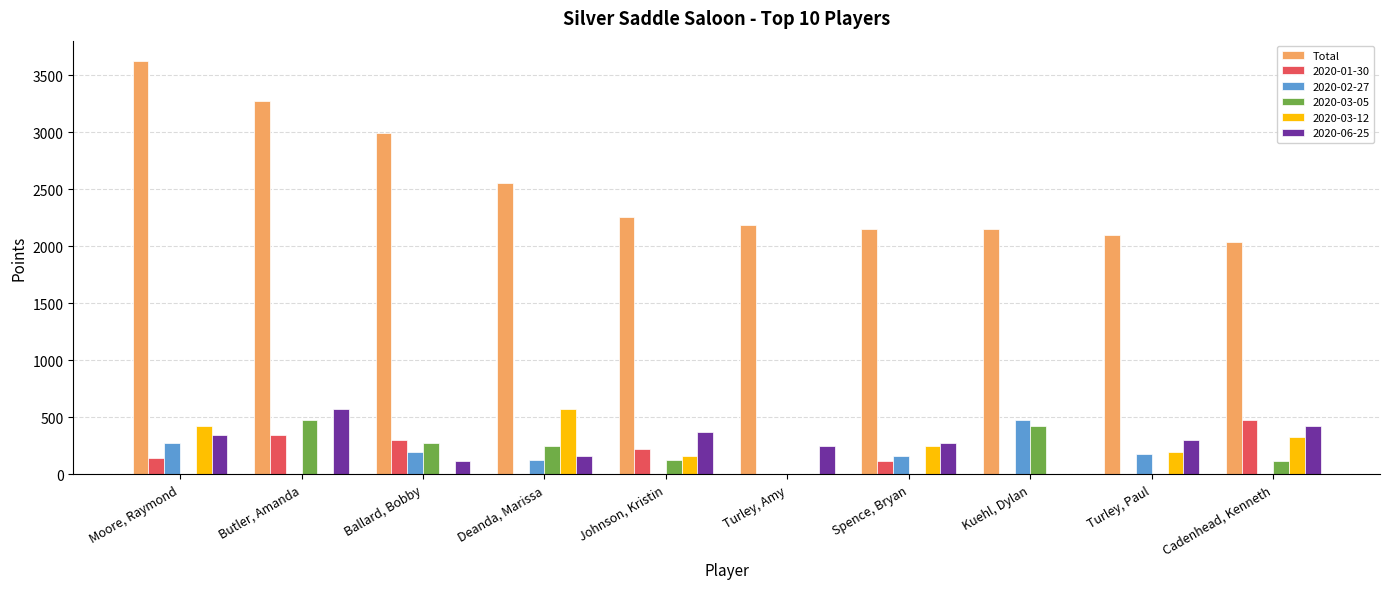

Is it true that 2020-06-25 equals 275 at Spence, Bryan?

True